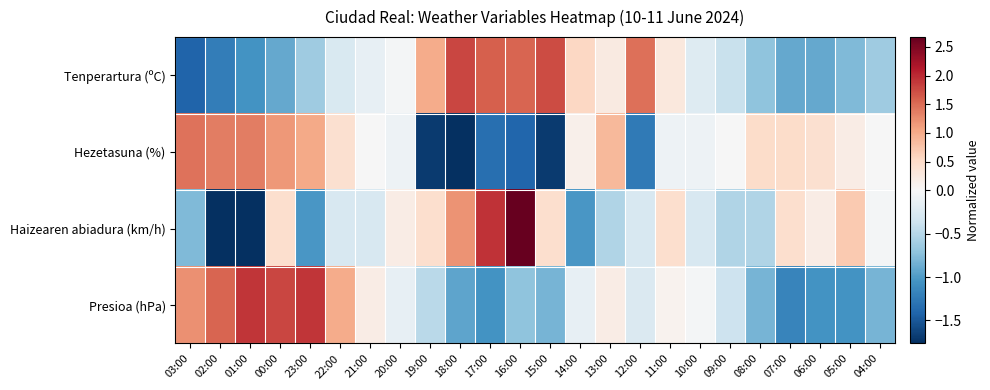

Reading left to right, what are all the values shown in this chart?

Tenperartura (ºC): 03:00=-1.4	02:00=-1.2	01:00=-1.1	00:00=-0.9	23:00=-0.6	22:00=-0.3	21:00=-0.2	20:00=-0.0	19:00=1.0	18:00=1.8	17:00=1.6	16:00=1.5	15:00=1.7	14:00=0.6	13:00=0.2	12:00=1.5	11:00=0.3	10:00=-0.2	09:00=-0.4	08:00=-0.7	07:00=-0.9	06:00=-0.9	05:00=-0.8	04:00=-0.6
Hezetasuna (%): 03:00=1.4	02:00=1.4	01:00=1.4	00:00=1.2	23:00=1.0	22:00=0.4	21:00=-0.0	20:00=-0.1	19:00=-1.7	18:00=-1.8	17:00=-1.3	16:00=-1.4	15:00=-1.7	14:00=0.1	13:00=0.9	12:00=-1.3	11:00=-0.1	10:00=-0.1	09:00=-0.0	08:00=0.5	07:00=0.5	06:00=0.4	05:00=0.2	04:00=-0.0
Haizearen abiadura (km/h): 03:00=-0.8	02:00=-1.8	01:00=-1.8	00:00=0.5	23:00=-1.0	22:00=-0.3	21:00=-0.3	20:00=0.2	19:00=0.5	18:00=1.2	17:00=1.9	16:00=2.7	15:00=0.5	14:00=-1.0	13:00=-0.5	12:00=-0.3	11:00=0.5	10:00=-0.3	09:00=-0.5	08:00=-0.5	07:00=0.5	06:00=0.2	05:00=0.7	04:00=-0.0
Presioa (hPa): 03:00=1.2	02:00=1.6	01:00=1.9	00:00=1.8	23:00=1.9	22:00=1.0	21:00=0.2	20:00=-0.1	19:00=-0.5	18:00=-0.9	17:00=-1.1	16:00=-0.7	15:00=-0.8	14:00=-0.1	13:00=0.2	12:00=-0.3	11:00=0.1	10:00=-0.0	09:00=-0.4	08:00=-0.8	07:00=-1.2	06:00=-1.1	05:00=-1.1	04:00=-0.8